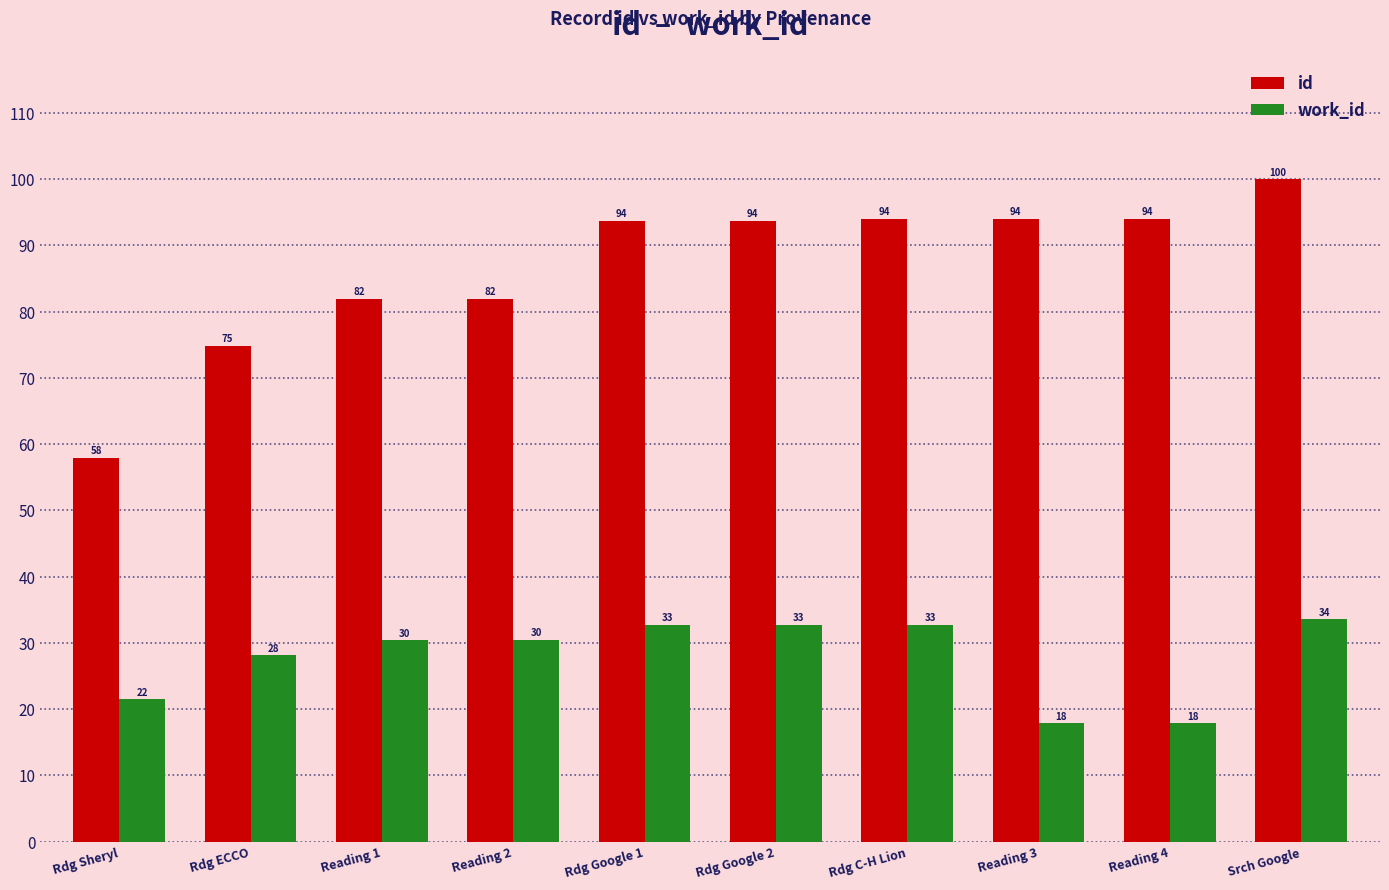

Rank the series by their maximum value, from highest to lowest.

id, work_id